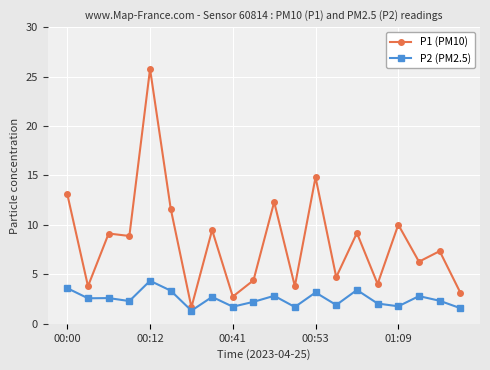

What is the maximum value shown in the chart?

25.8